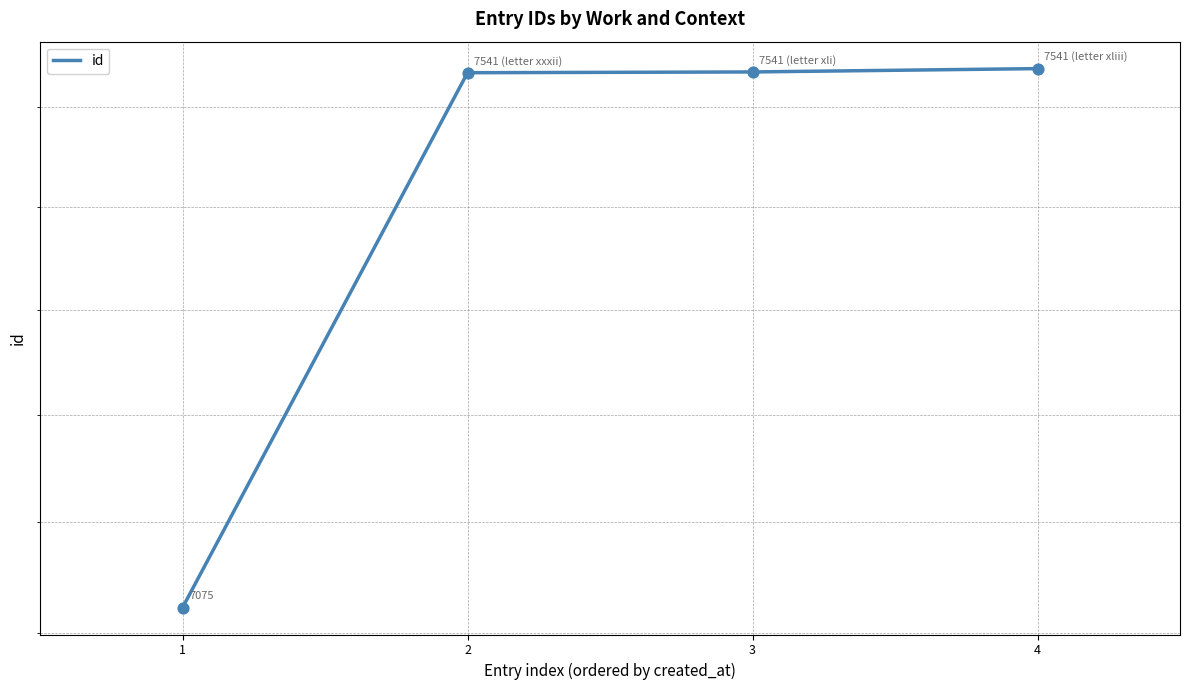

Which has a higher value, 2 or 4?

4